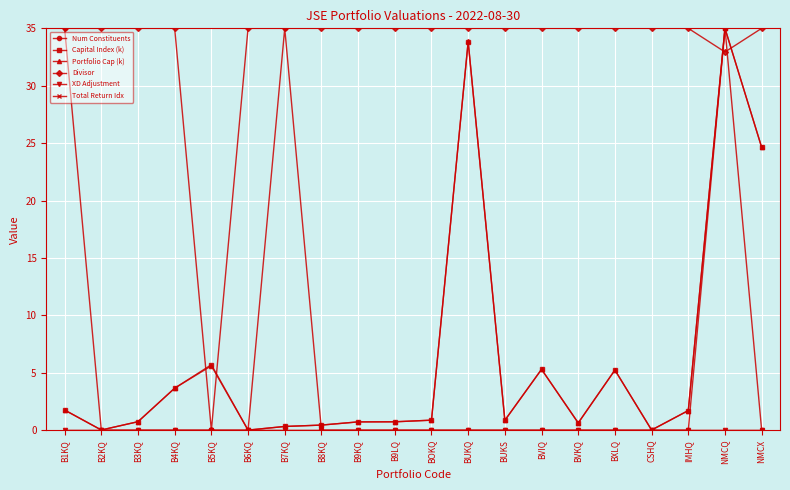

Reading left to right, list all the values displayed in this chart.

Num Constituents: B1KQ=35.0	B2KQ=0.0	B3KQ=0.0	B4KQ=0.0	B5KQ=0.0	B6KQ=0.0	B7KQ=35.0	B8KQ=0.0	B9KQ=0.0	B9LQ=0.0	BOKQ=0.0	BUKQ=0.0	BUKS=0.0	BVIQ=0.0	BVKQ=0.0	BXLQ=0.0	CSHQ=0.0	IMHQ=0.0	NMCQ=35.0	NMCX=0.0
Capital Index (k): B1KQ=1.7	B2KQ=0.0	B3KQ=0.7	B4KQ=3.6	B5KQ=5.7	B6KQ=0.0	B7KQ=0.3	B8KQ=0.4	B9KQ=0.7	B9LQ=0.7	BOKQ=0.9	BUKQ=33.8	BUKS=0.9	BVIQ=5.3	BVKQ=0.6	BXLQ=5.2	CSHQ=0.0	IMHQ=1.7	NMCQ=35.0	NMCX=24.6
Portfolio Cap (k): B1KQ=1.7	B2KQ=0.0	B3KQ=0.7	B4KQ=3.7	B5KQ=5.6	B6KQ=0.0	B7KQ=0.3	B8KQ=0.4	B9KQ=0.7	B9LQ=0.7	BOKQ=0.9	BUKQ=33.9	BUKS=0.9	BVIQ=5.3	BVKQ=0.6	BXLQ=5.2	CSHQ=0.0	IMHQ=1.7	NMCQ=35.0	NMCX=24.6
Divisor: B1KQ=35.0	B2KQ=35.0	B3KQ=35.0	B4KQ=35.0	B5KQ=0.0	B6KQ=35.0	B7KQ=35.0	B8KQ=35.0	B9KQ=35.0	B9LQ=35.0	BOKQ=35.0	BUKQ=35.0	BUKS=35.0	BVIQ=35.0	BVKQ=35.0	BXLQ=35.0	CSHQ=35.0	IMHQ=35.0	NMCQ=32.9	NMCX=35.0
XD Adjustment: B1KQ=0.0	B2KQ=0.0	B3KQ=0.0	B4KQ=0.0	B5KQ=0.0	B6KQ=0.0	B7KQ=0.0	B8KQ=0.0	B9KQ=0.0	B9LQ=0.0	BOKQ=0.0	BUKQ=0.0	BUKS=0.0	BVIQ=0.0	BVKQ=0.0	BXLQ=0.0	CSHQ=0.0	IMHQ=0.0	NMCQ=0.0	NMCX=0.0
Total Return Idx: B1KQ=0.0	B2KQ=0.0	B3KQ=0.0	B4KQ=0.0	B5KQ=0.0	B6KQ=0.0	B7KQ=0.0	B8KQ=0.0	B9KQ=0.0	B9LQ=0.0	BOKQ=0.0	BUKQ=0.0	BUKS=0.0	BVIQ=0.0	BVKQ=0.0	BXLQ=0.0	CSHQ=0.0	IMHQ=0.0	NMCQ=0.0	NMCX=0.0